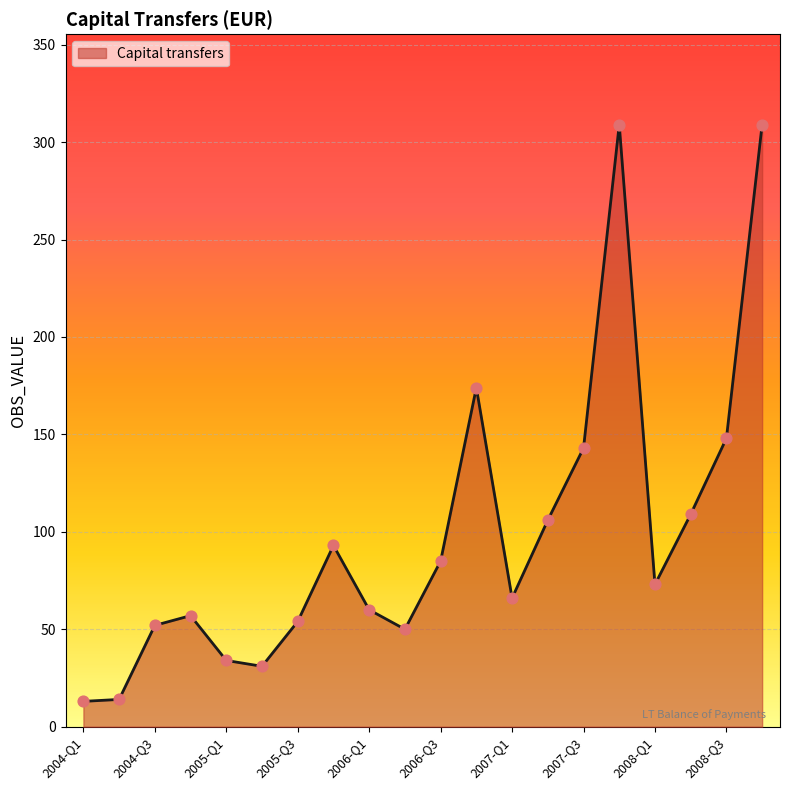

What is the difference between the maximum and minimum values?

296